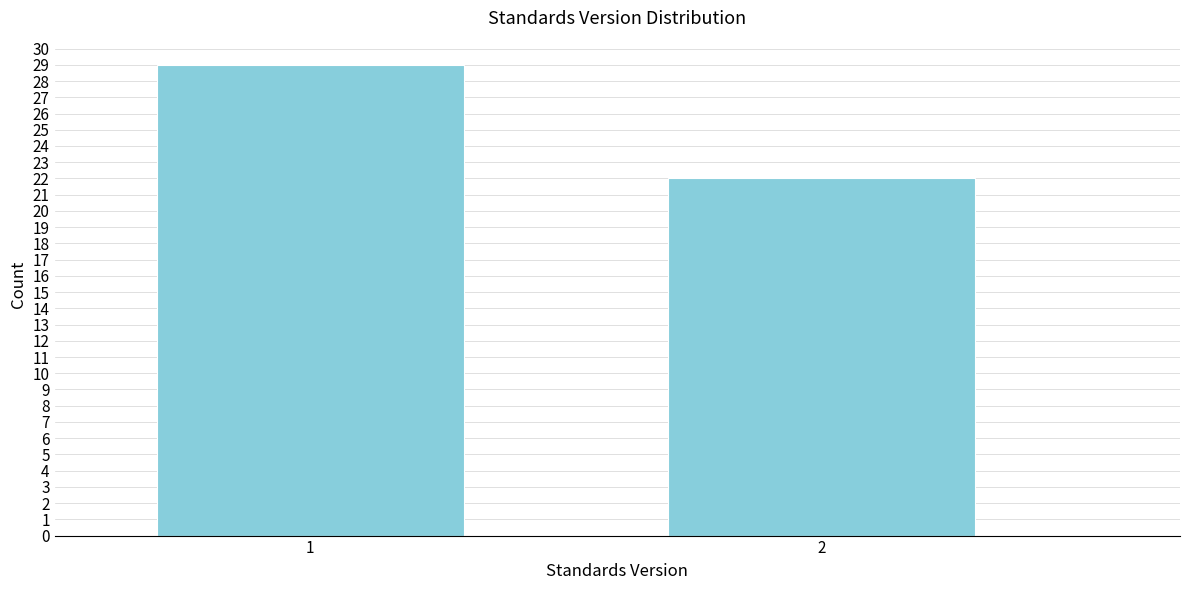

Reading right to left, what are all the values shown in this chart?

2=22	1=29